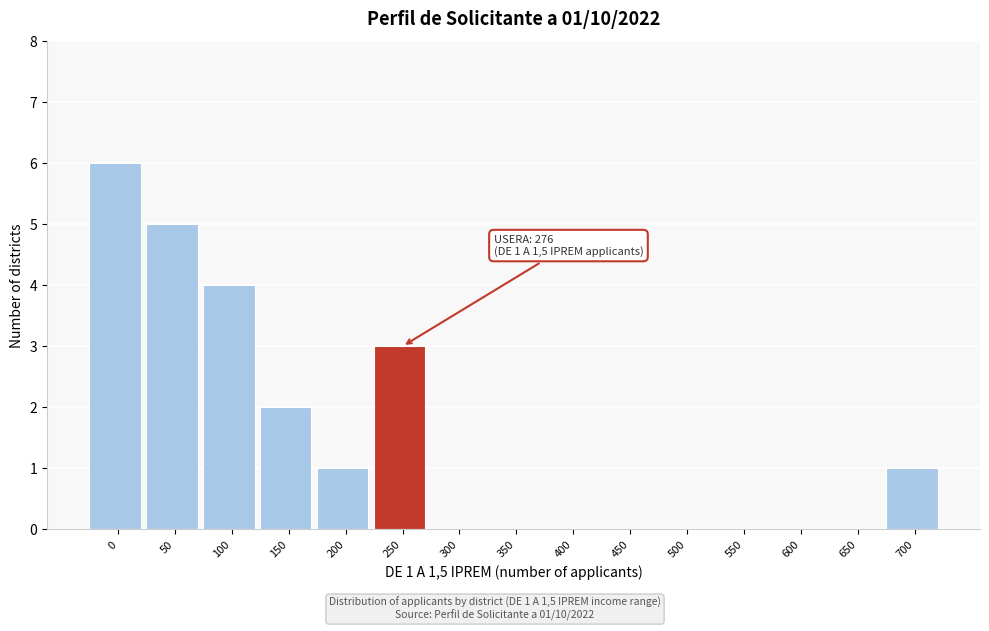

Reading left to right, list all the values displayed in this chart.

0=6	50=5	100=4	150=2	200=1	250=3	300=0	350=0	400=0	450=0	500=0	550=0	600=0	650=0	700=1